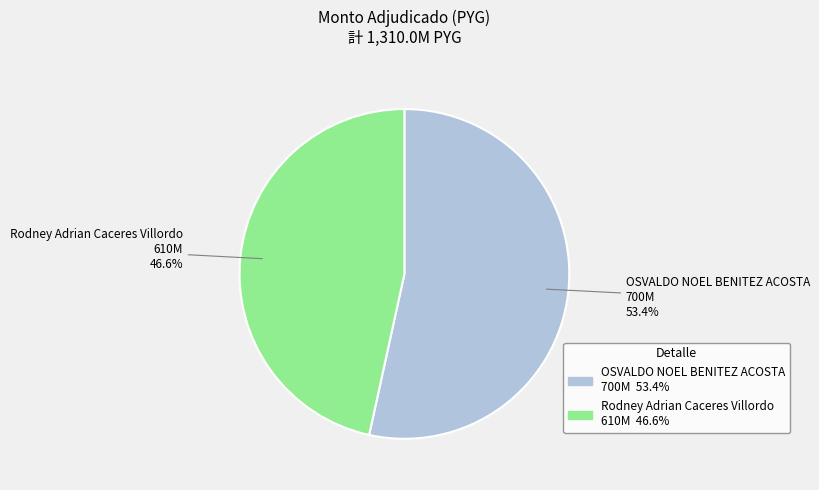

True or false: OSVALDO NOEL BENITEZ ACOSTA accounts for 63% of the total.

False